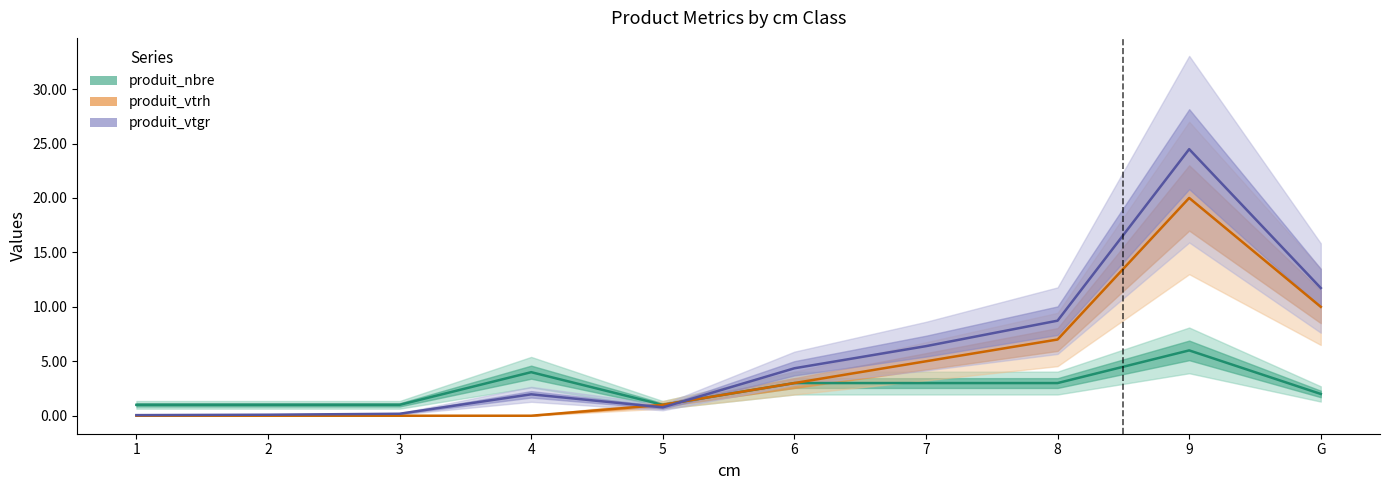

Which series has the largest total across all categories?

produit_vtgr